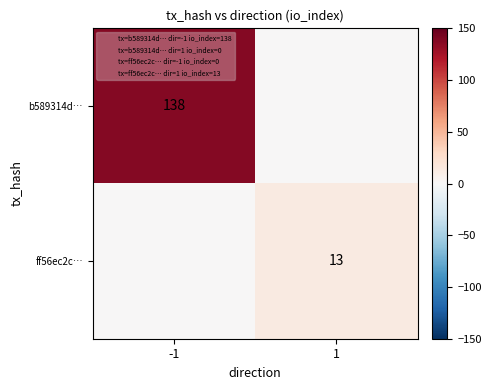

Between -1 and 1, which is larger?

-1